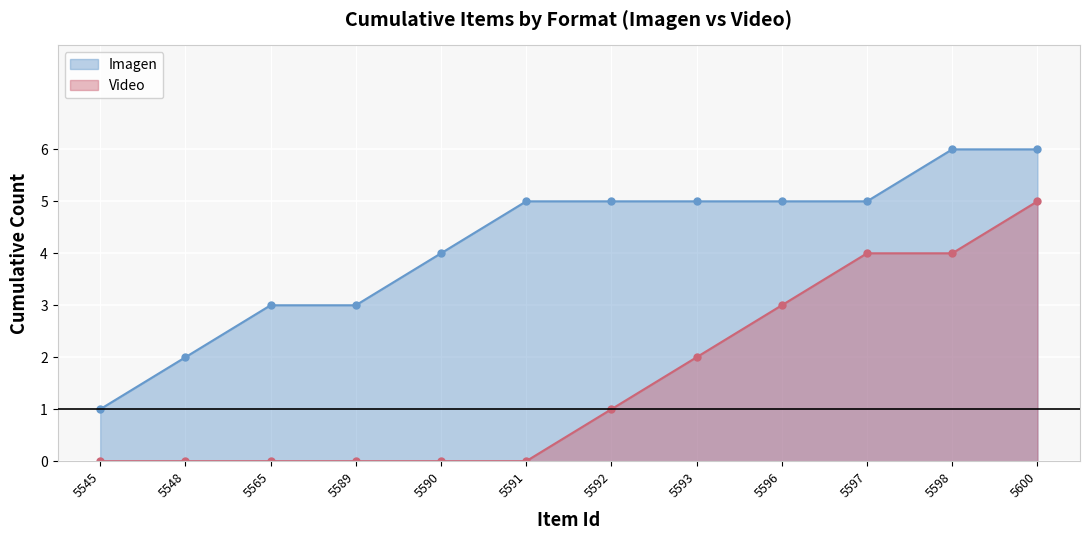

What is the spread (max minus min) of values at 5545?

1